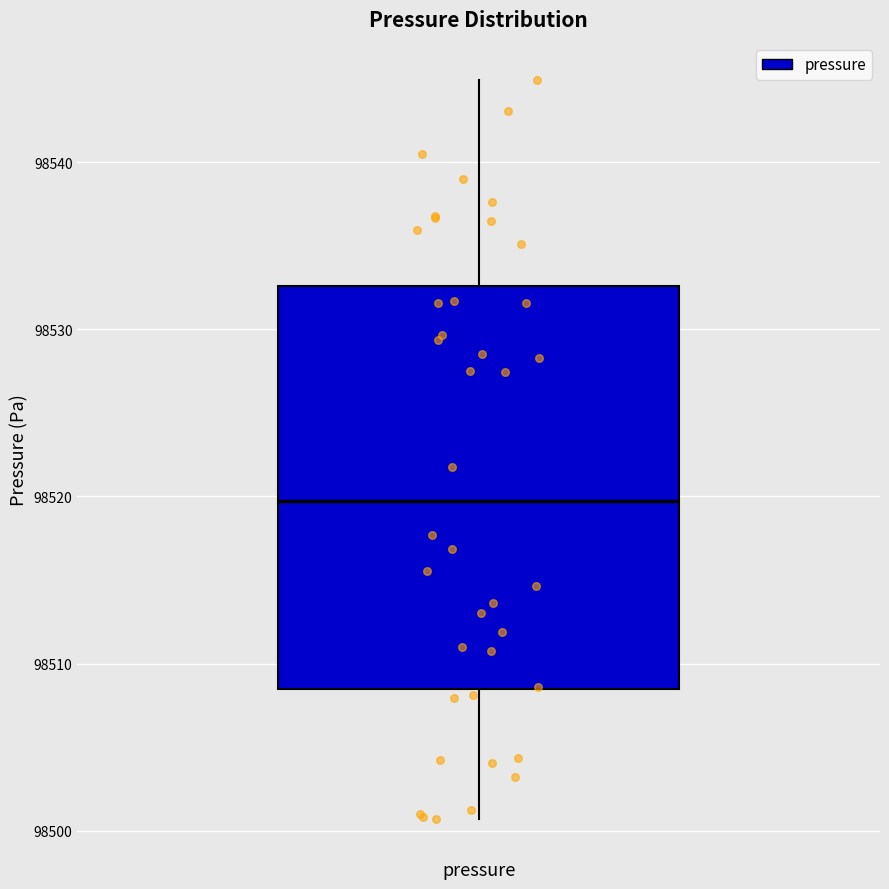

Read this box plot against the y-axis: the position of the median line, the range covered by the box, and the ends of both whiskers. The values are not printed on the chart, so give them approximately, as read against the axis.

median 98520, box 98508 to 98533, whiskers 98501 to 98545